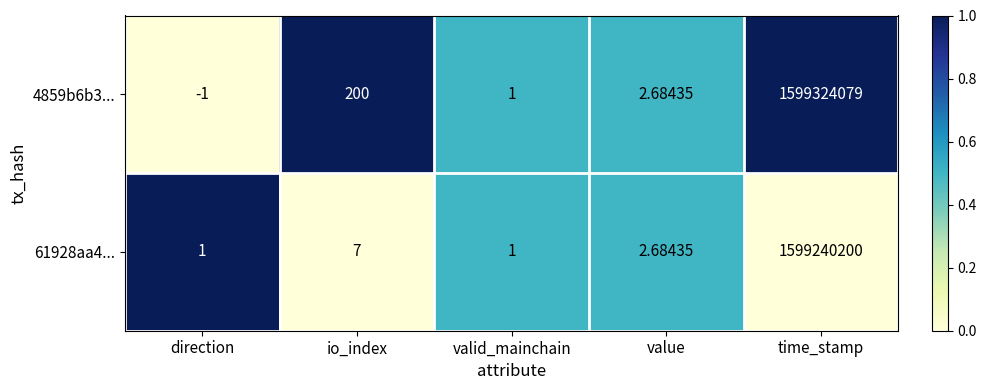

At which category does the chart reach its minimum across all series?

direction